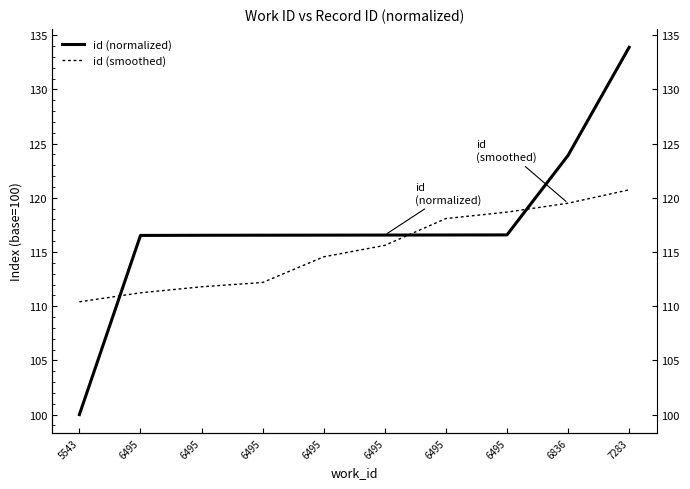

What is the difference between the highest and lowest values at 6495?

5.3